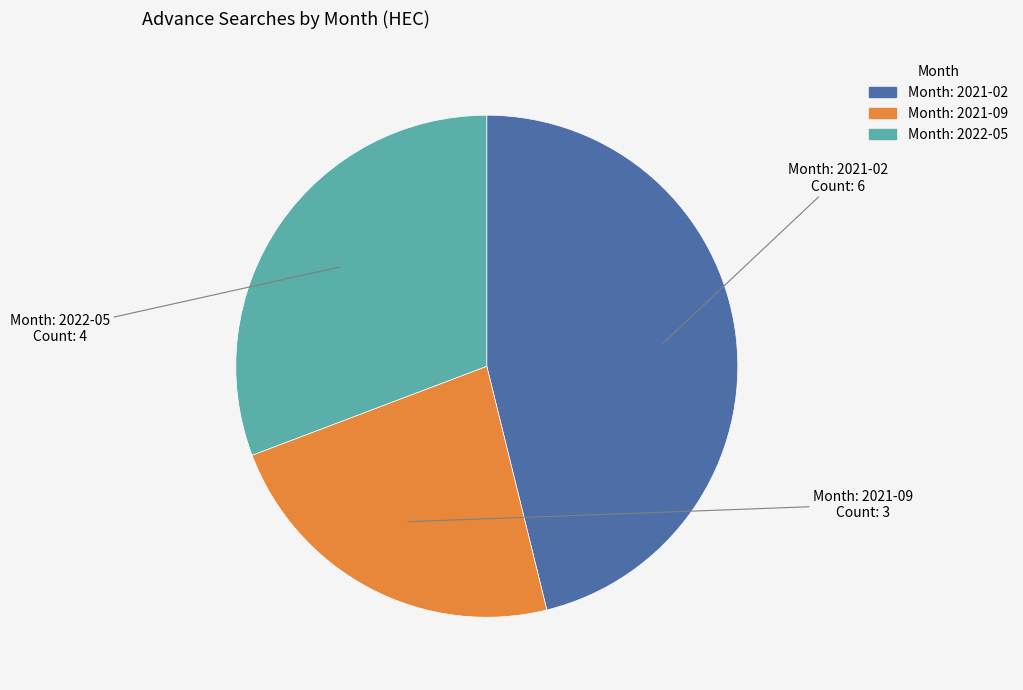

Does any single category account for the majority?

No